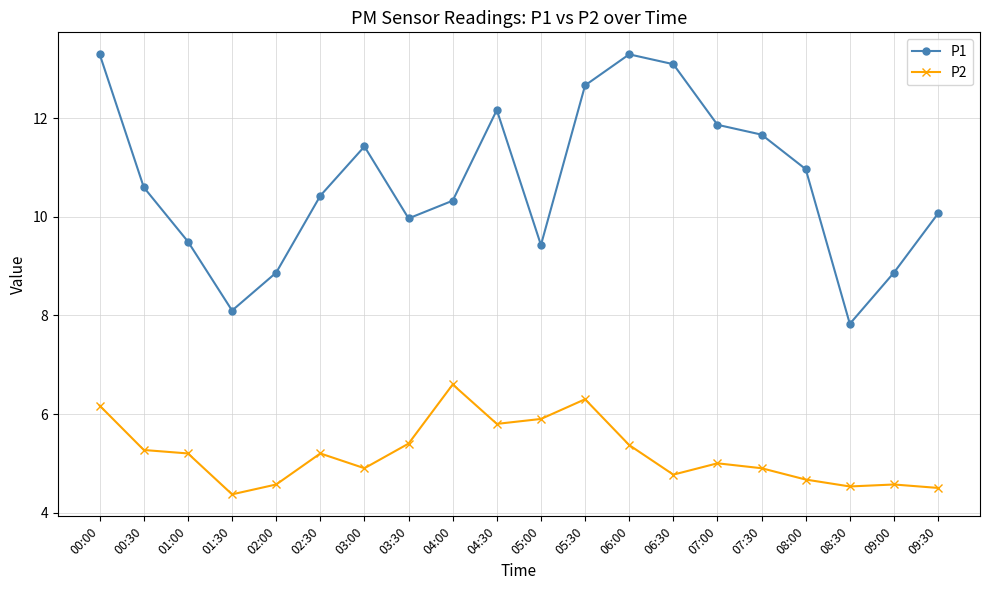

True or false: P1 and P2 intersect in this chart.

False